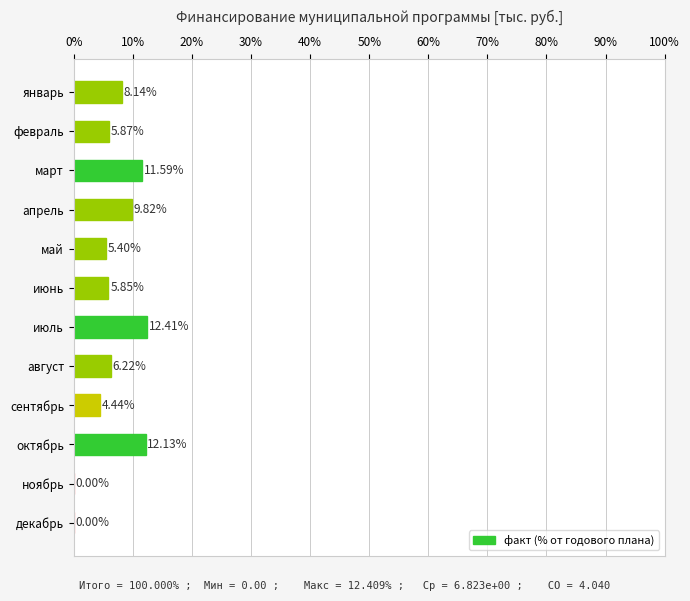

What is the average value?

6.8